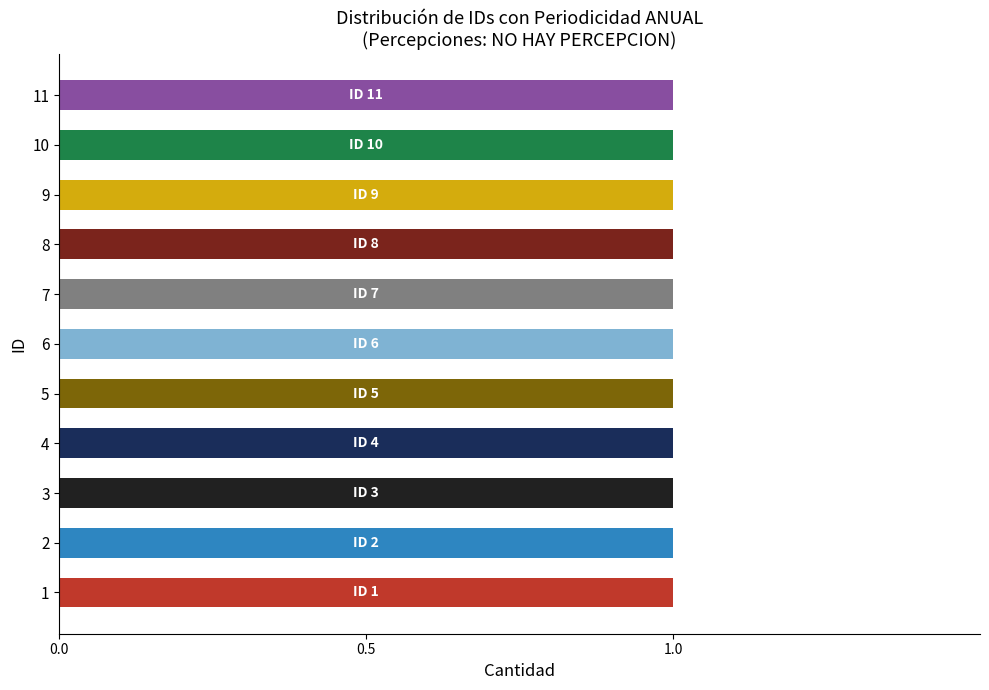

How many data points are less than 6?

5